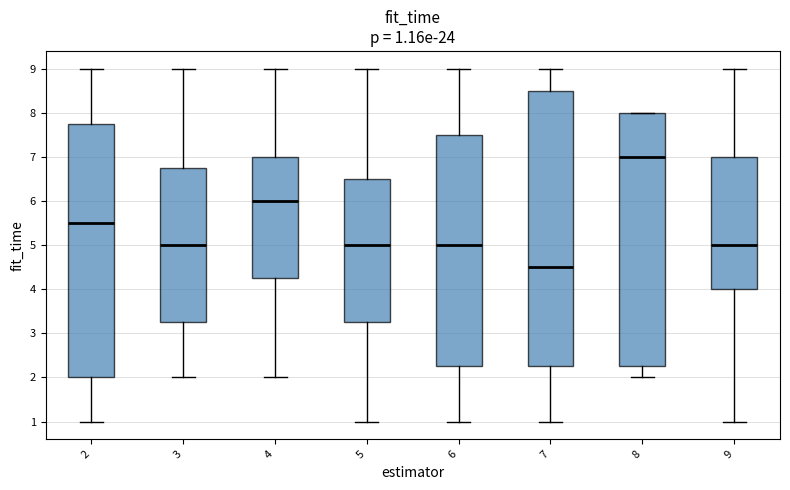

Which box has the highest median line?

8